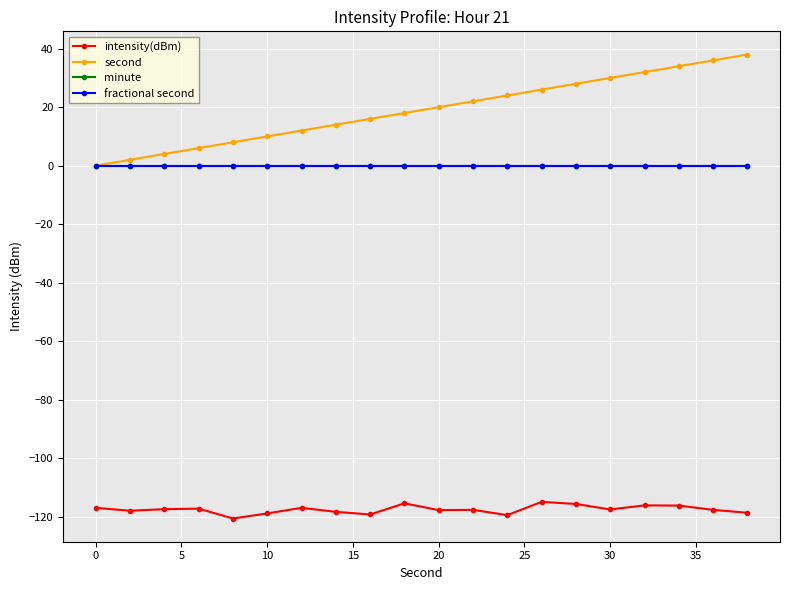

What is the maximum value shown in the chart?

38.0